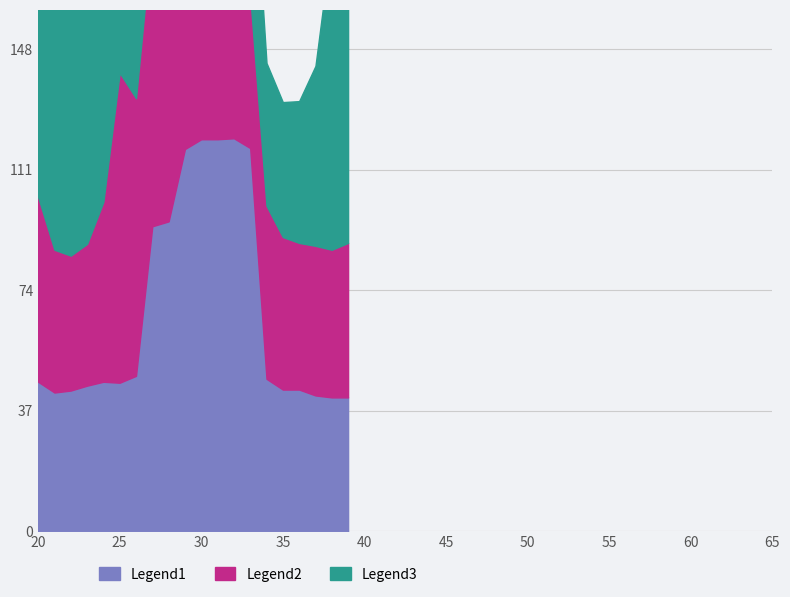

What value does the Legend3 series have at 33?

1.9